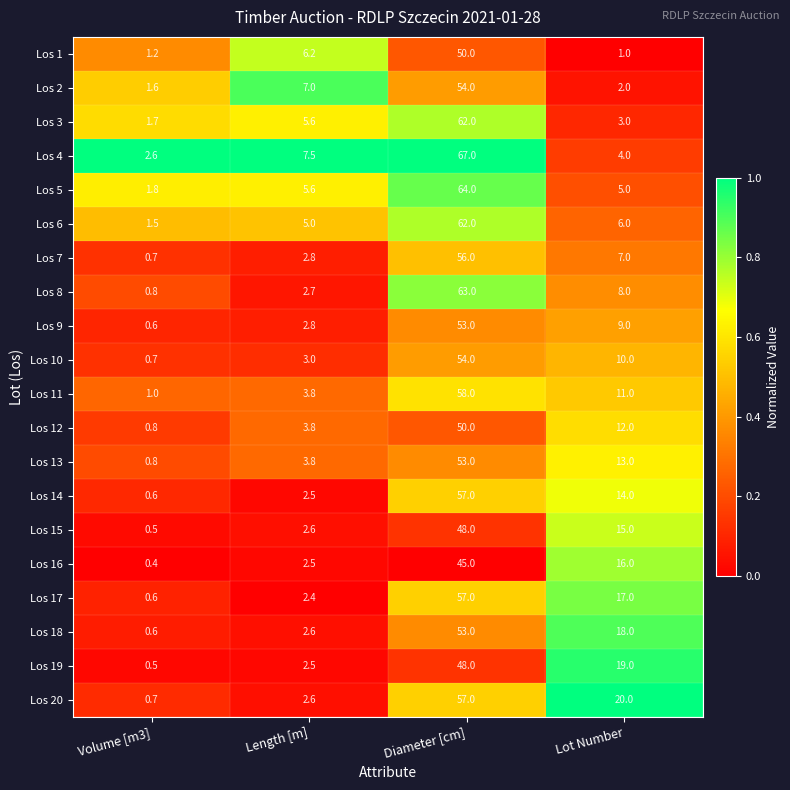

What is the maximum value shown in the chart?

67.0